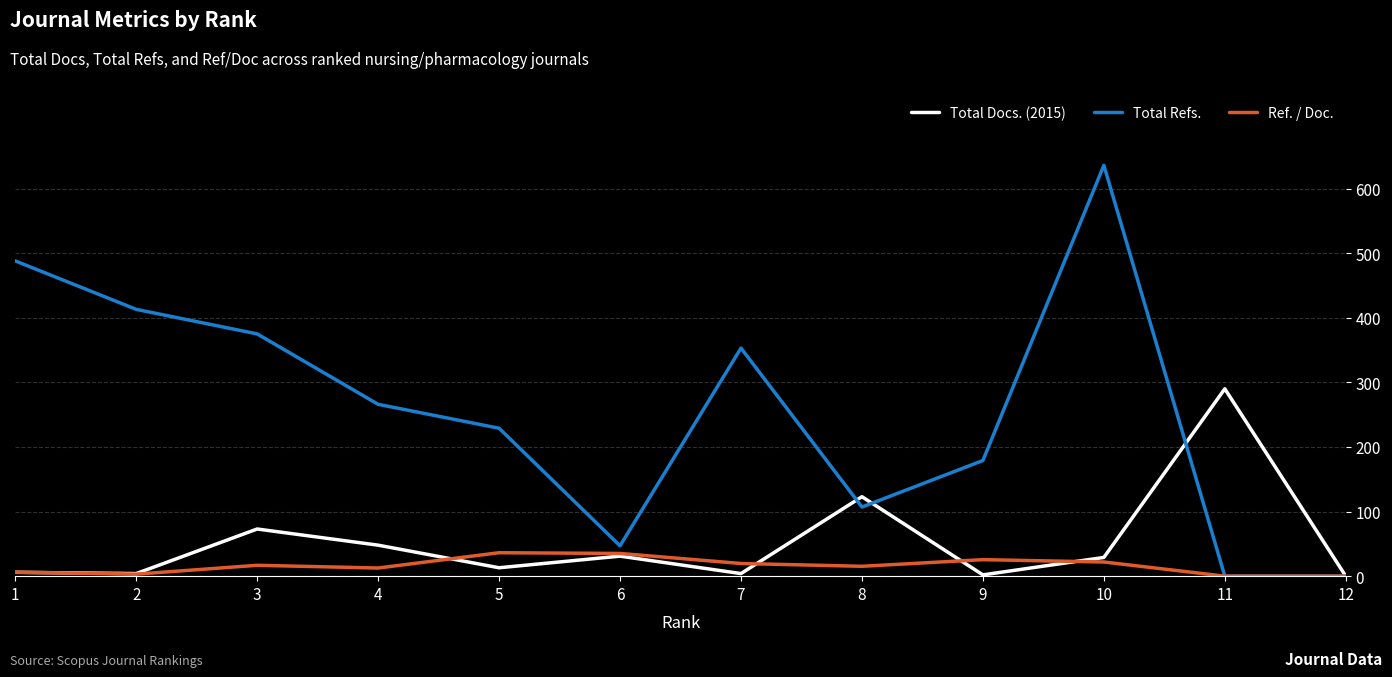

Where is the first local maximum for Total Refs.?

7